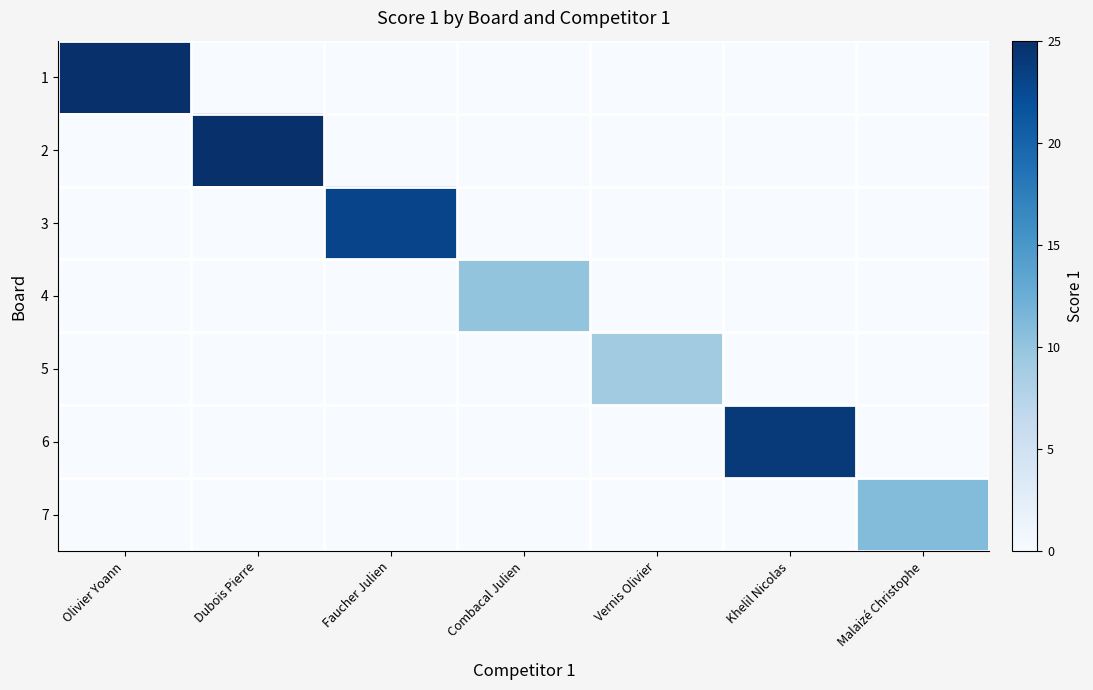

Rank the series at Malaizé Christophe from highest to lowest value.

7, 1, 2, 3, 4, 5, 6